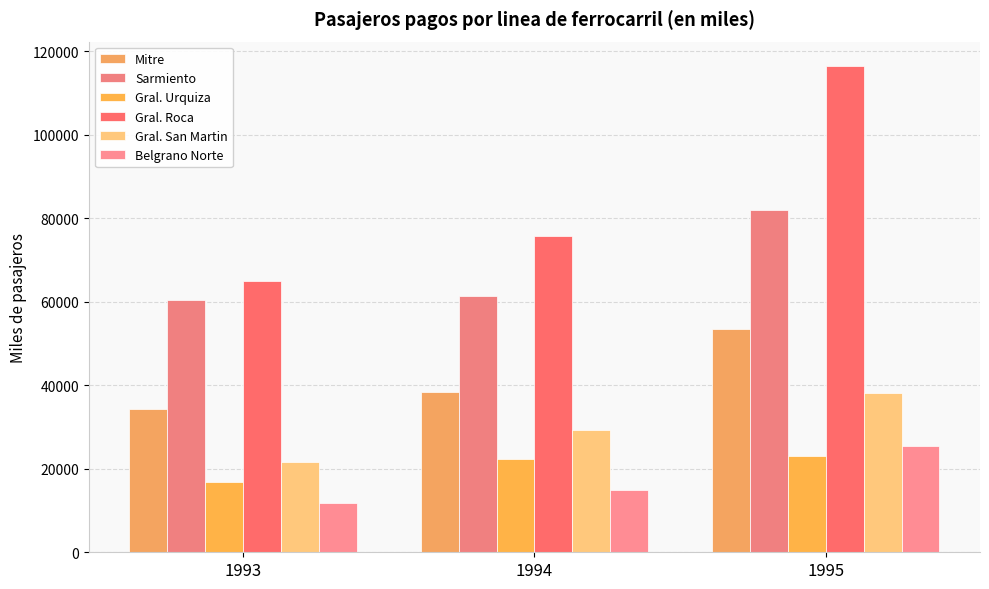

Where does the Belgrano Norte series first go above 14938?

1994